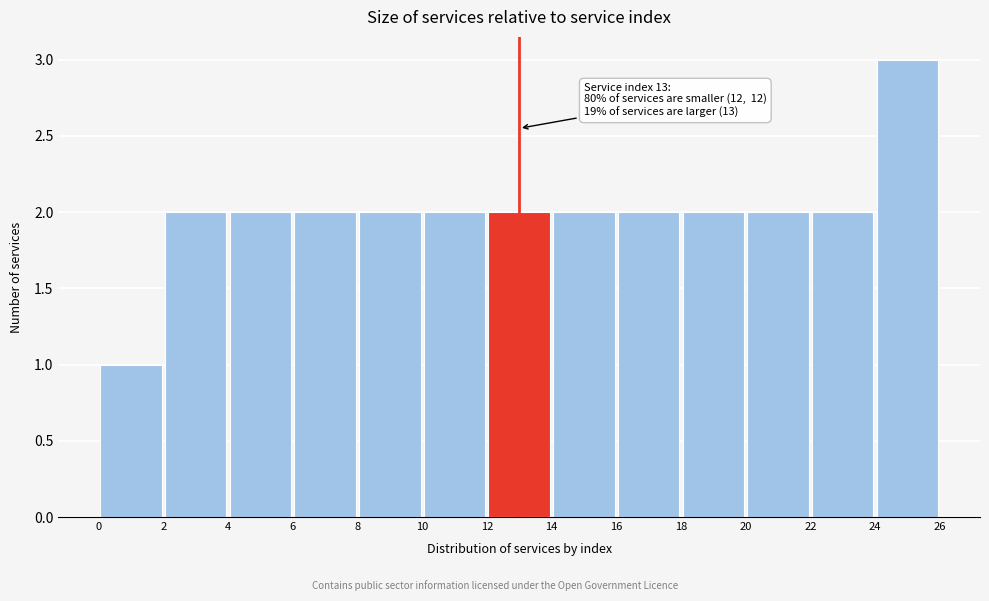

Over which range of the x-axis is the bar tallest?

24 to 26